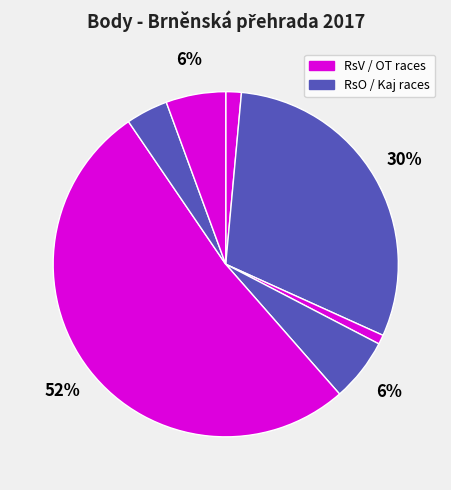

How many segments does this pie chart have?

7